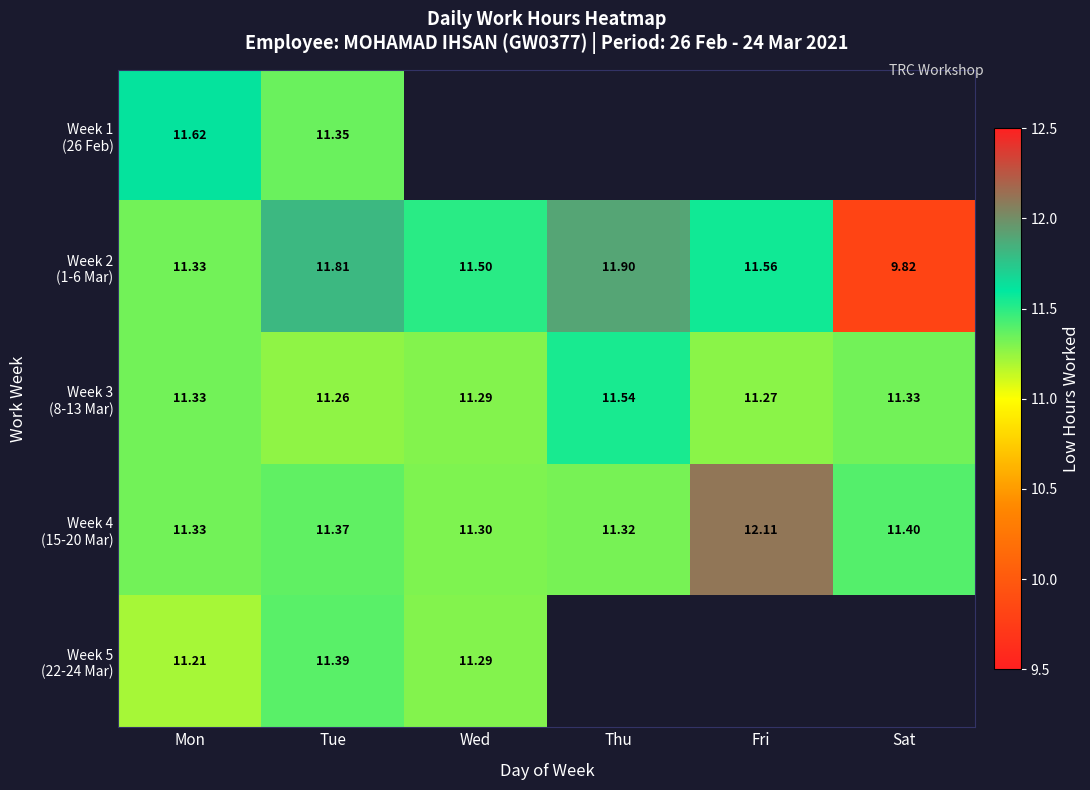

Between Mon and Fri, which series saw the biggest shift?

Week 4 (15-20 Mar)